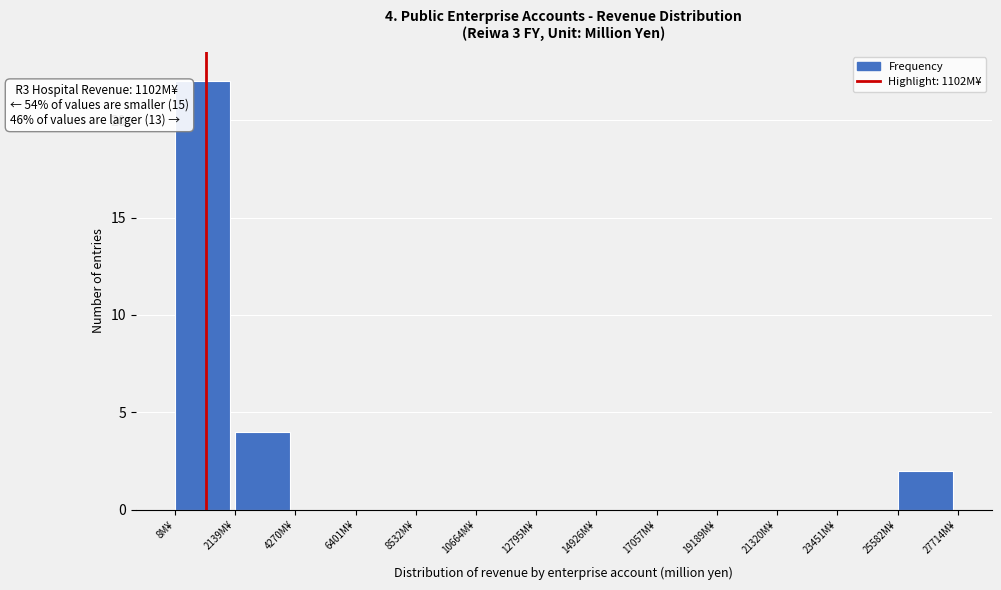

Which range on the x-axis has the tallest bar?

0 to 2000